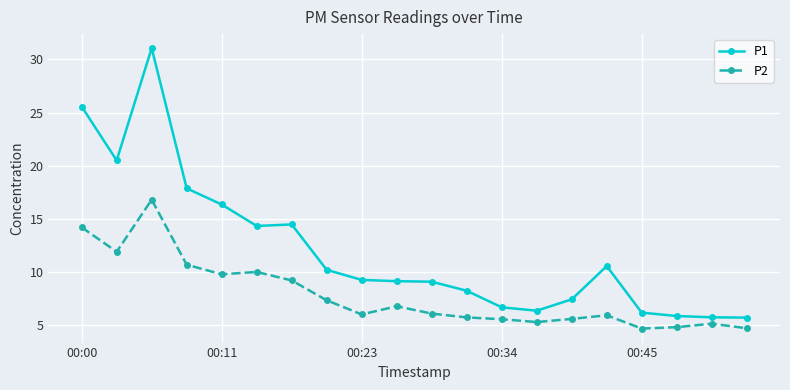

What is the value of the P1 point at the 7th from the left?

14.5